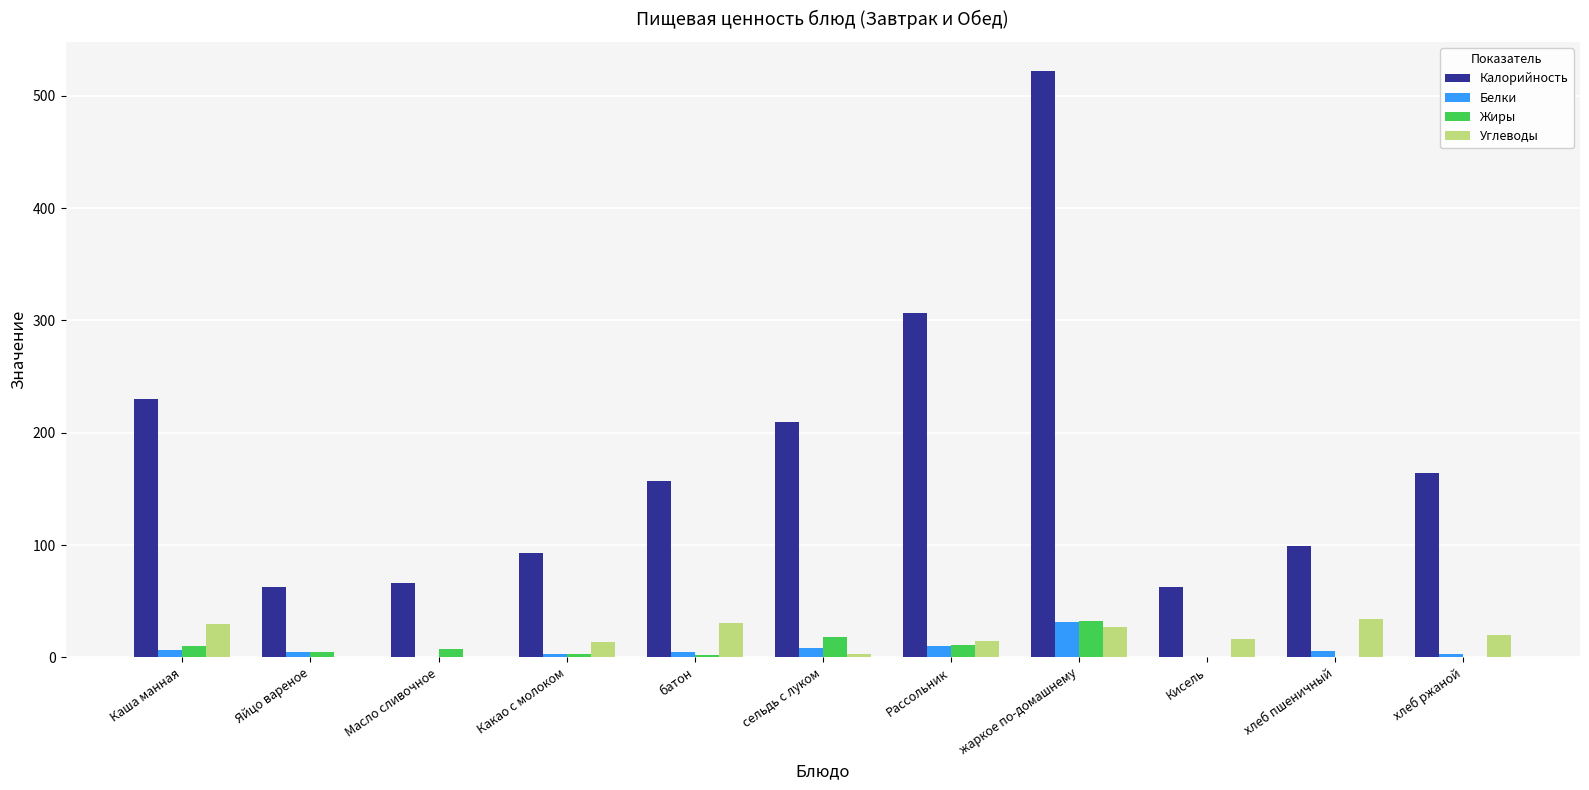

How many data points in Жиры are above 4?

6